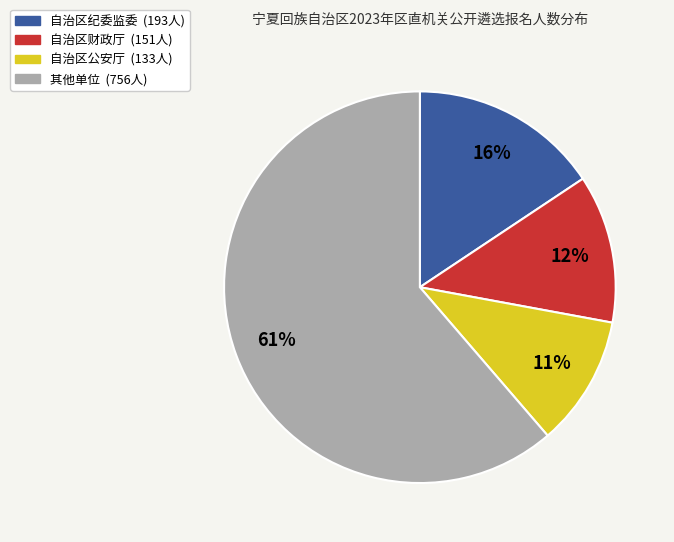

Is there any slice that represents more than half of the pie?

Yes